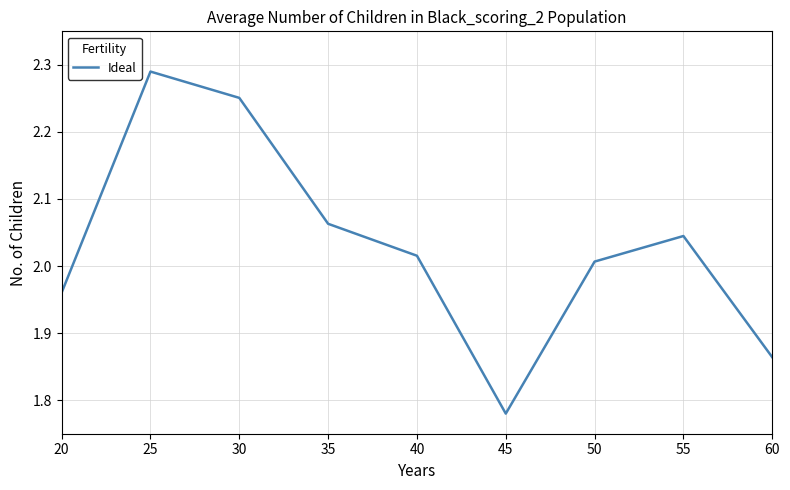

What is the difference between the maximum and minimum values?

0.5